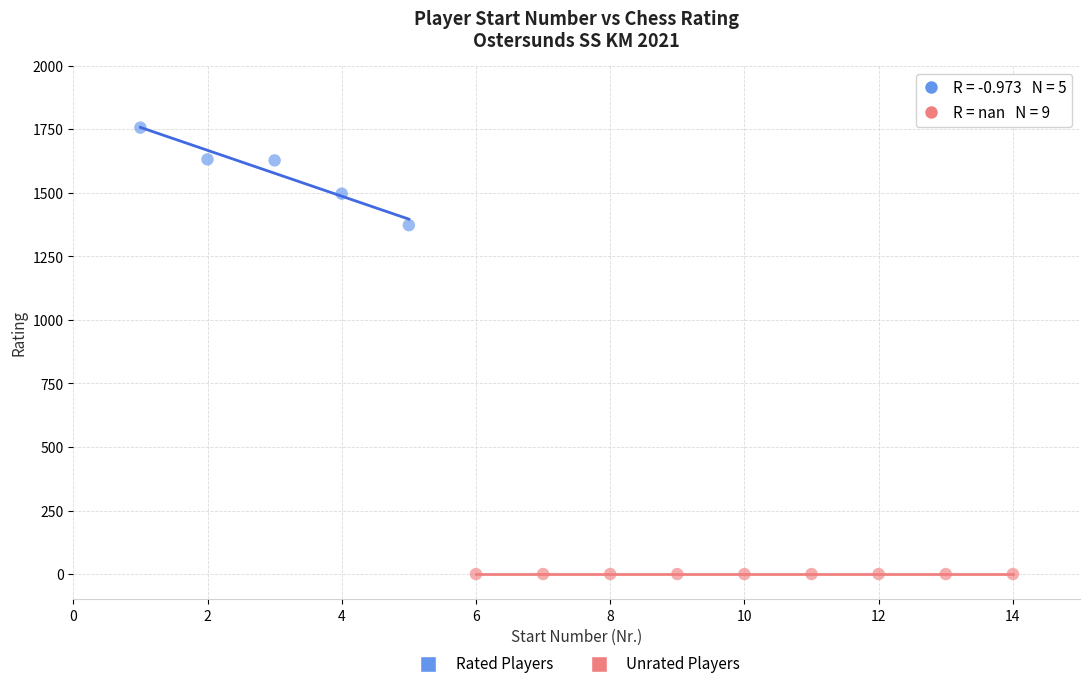

What are all the series names shown in the legend?

Rated Players, Unrated Players